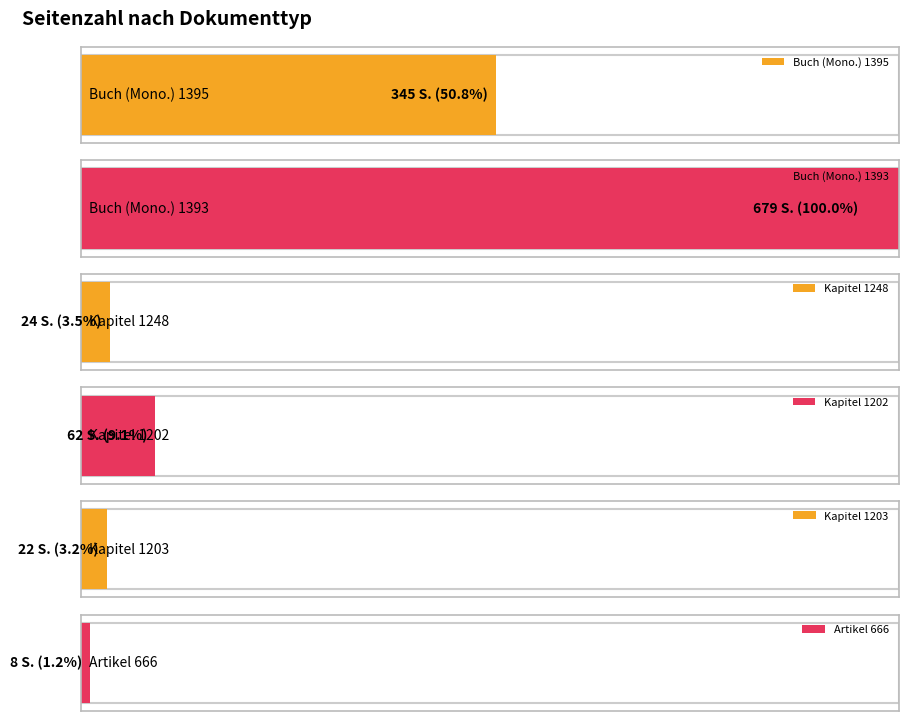

Does the chart contain stacked bars?

No